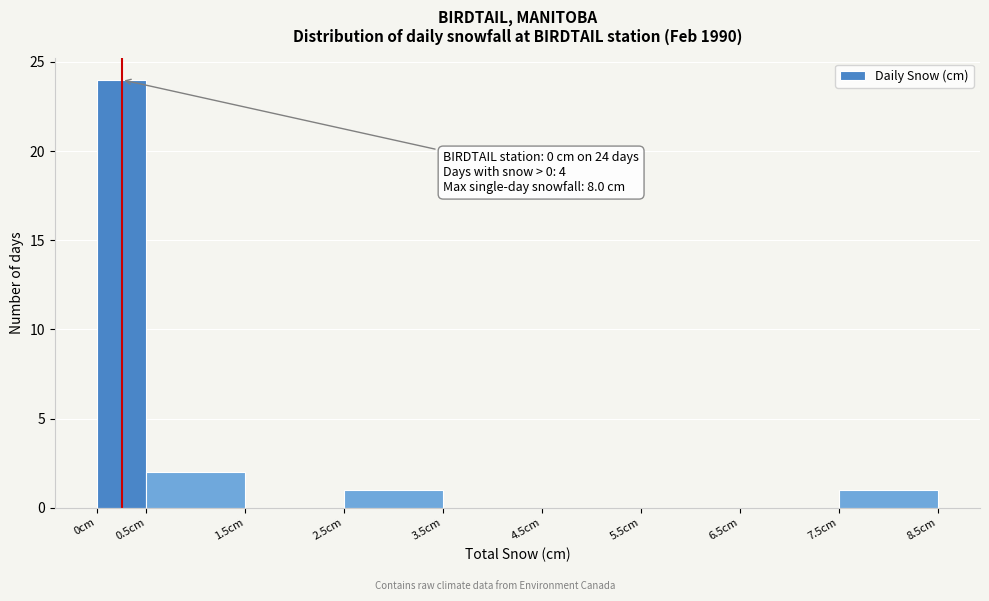

Over which range of the x-axis is the bar tallest?

0.0 to 0.5